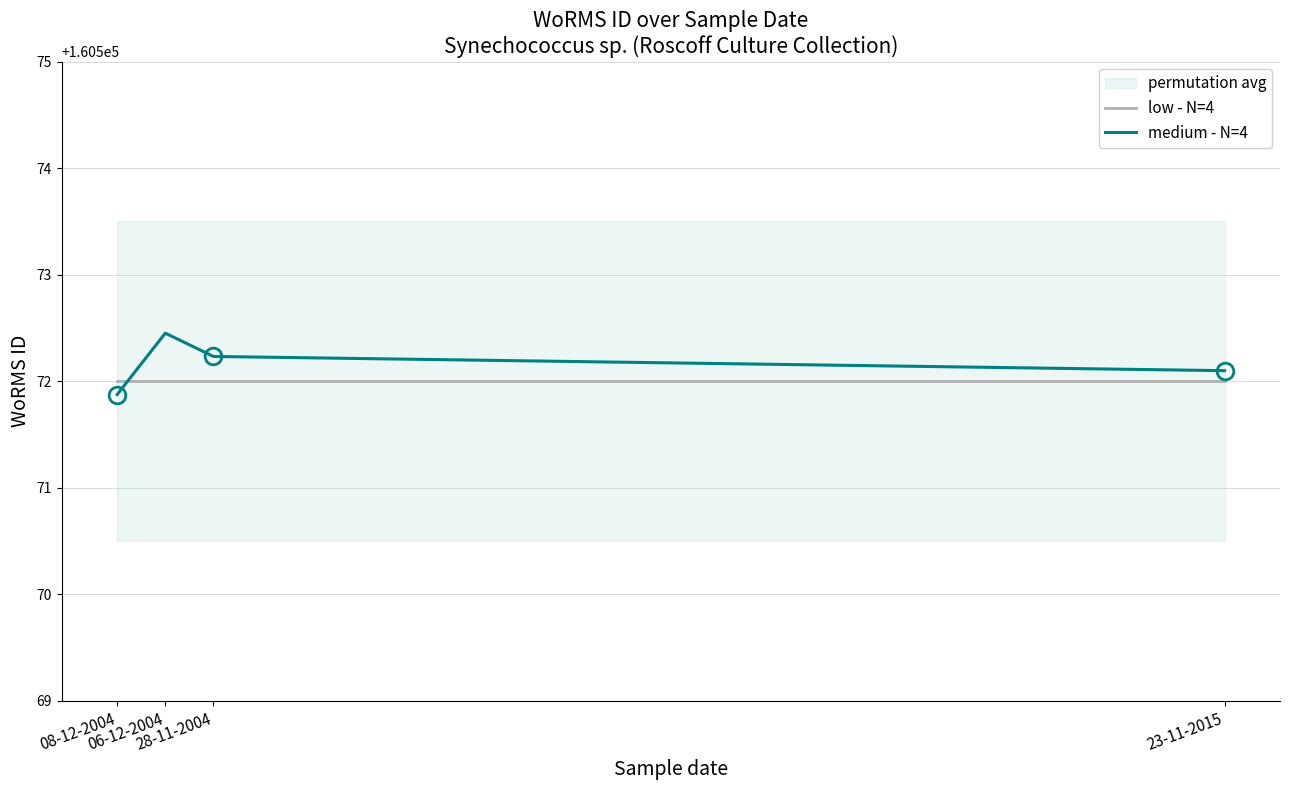

What are all the series names shown in the legend?

low - N=4, medium - N=4